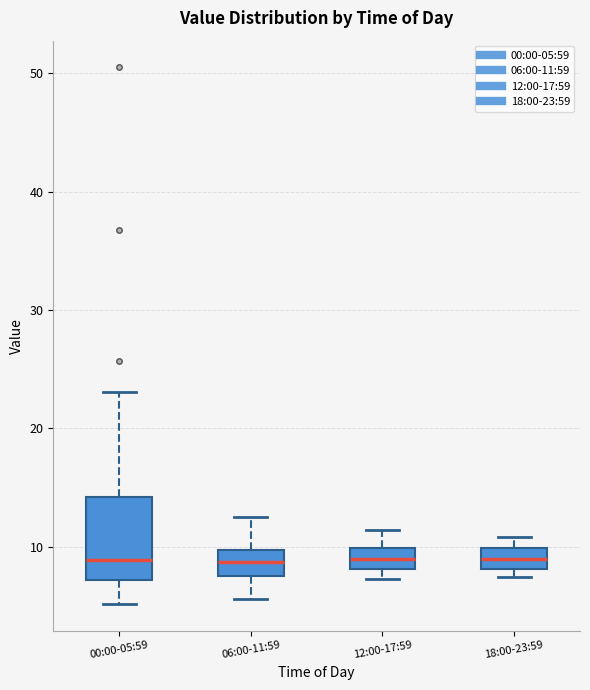

Reading left to right, transcribe this box plot: for each box, give where its median line is, the range the box spans, and where its two whiskers end, as read against the y-axis. The values are not printed on the chart, so give them approximately, as read against the axis.

00:00-05:59: median 9, box 7 to 14, whiskers 5 to 23
06:00-11:59: median 9, box 8 to 10, whiskers 6 to 13
12:00-17:59: median 9, box 8 to 10, whiskers 7 to 11
18:00-23:59: median 9, box 8 to 10, whiskers 7 to 11